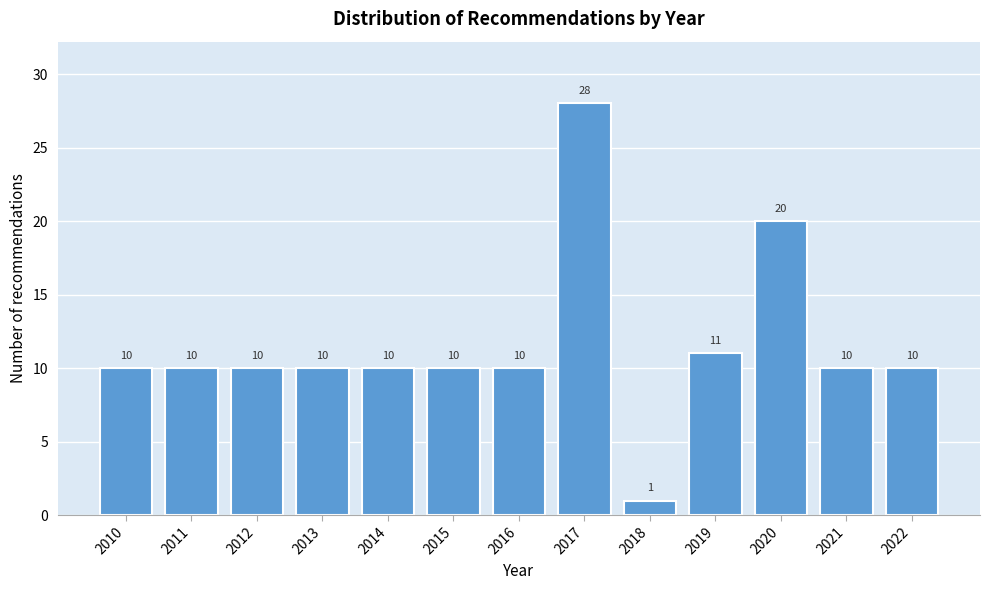

Reading left to right, list all the values displayed in this chart.

10	10	10	10	10	10	10	28	1	11	20	10	10